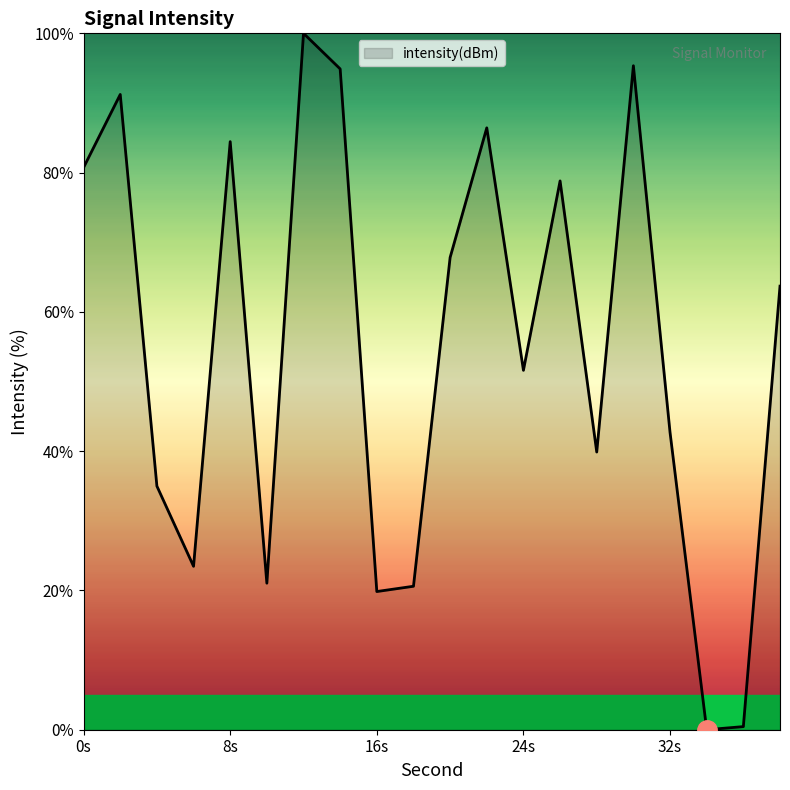

What is the maximum value shown in the chart?

100.0